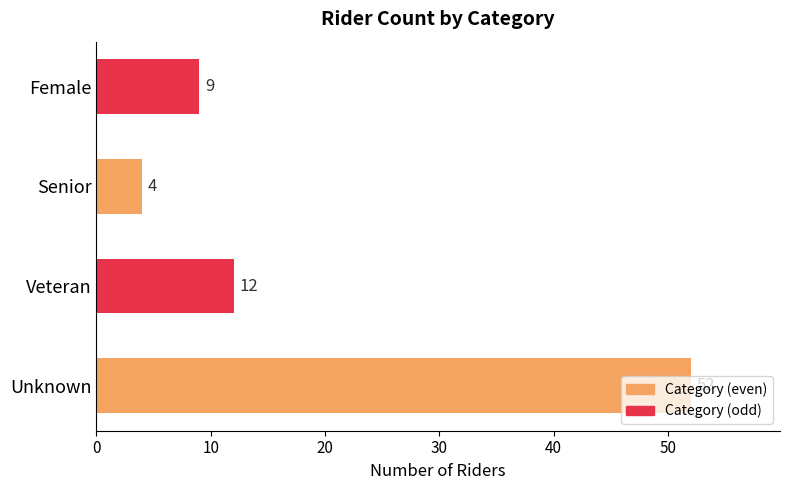

Between Senior and Female, which is larger?

Female